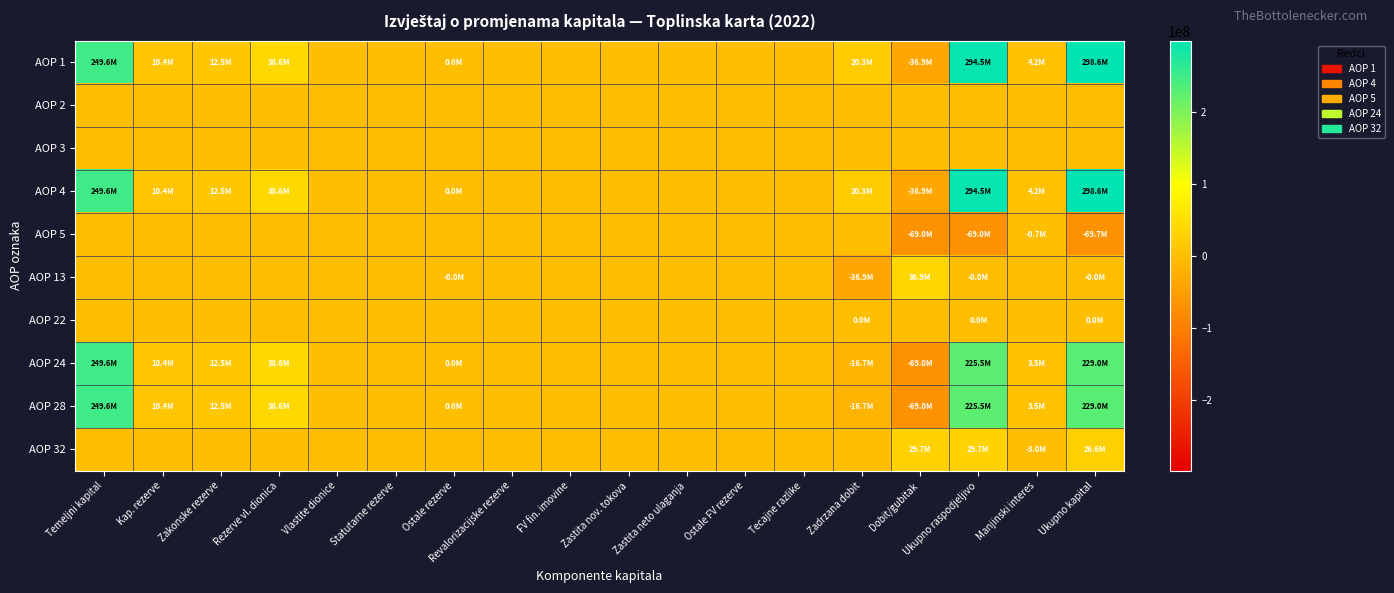

What is the minimum value shown in the chart?

-69678620